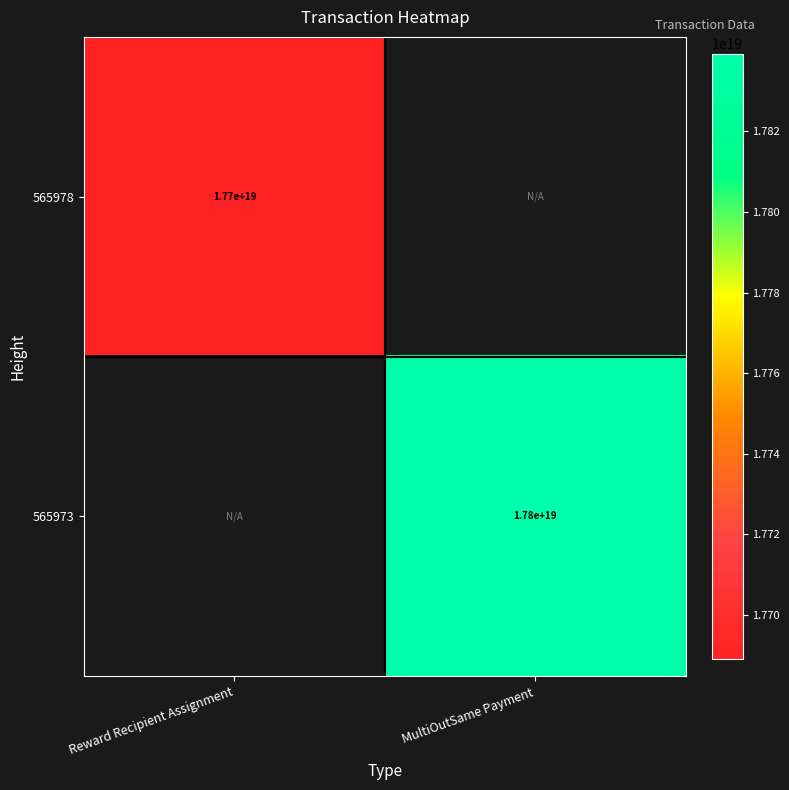

Which category has the highest value across all series?

MultiOutSame Payment